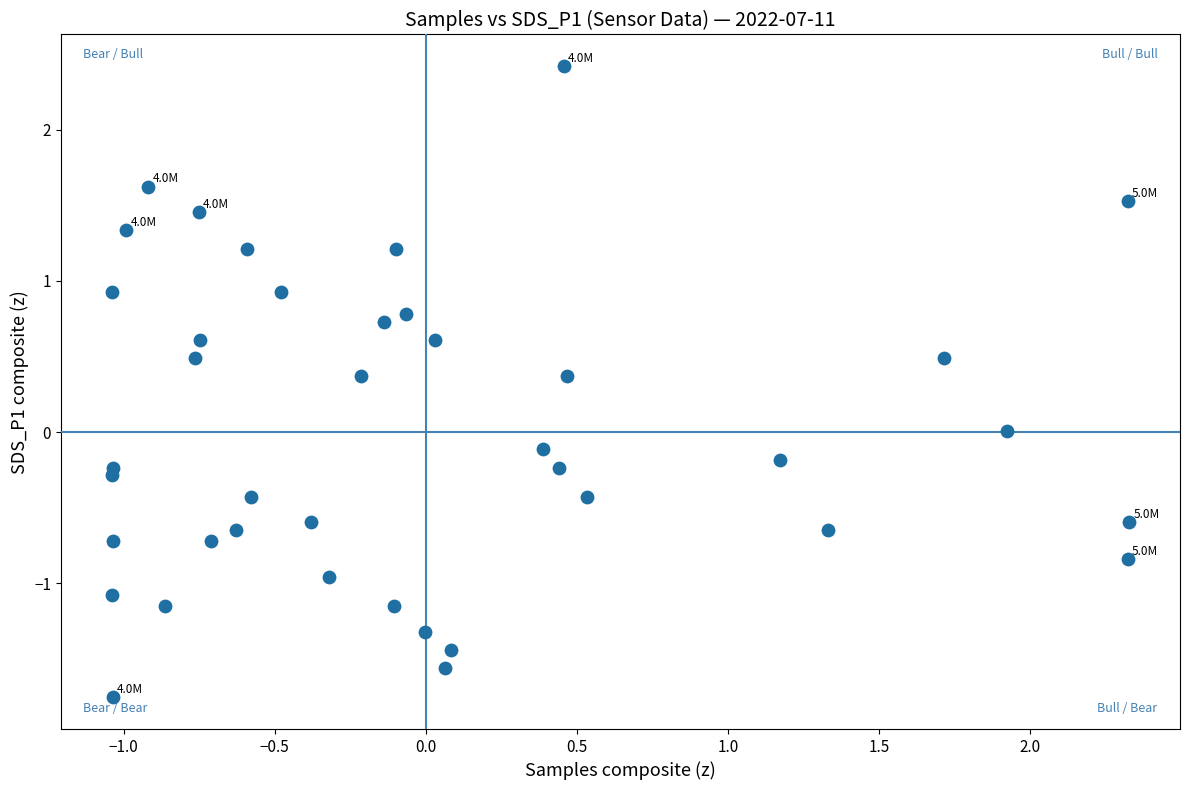

What is the range of Y values (max minus min)?

4.2